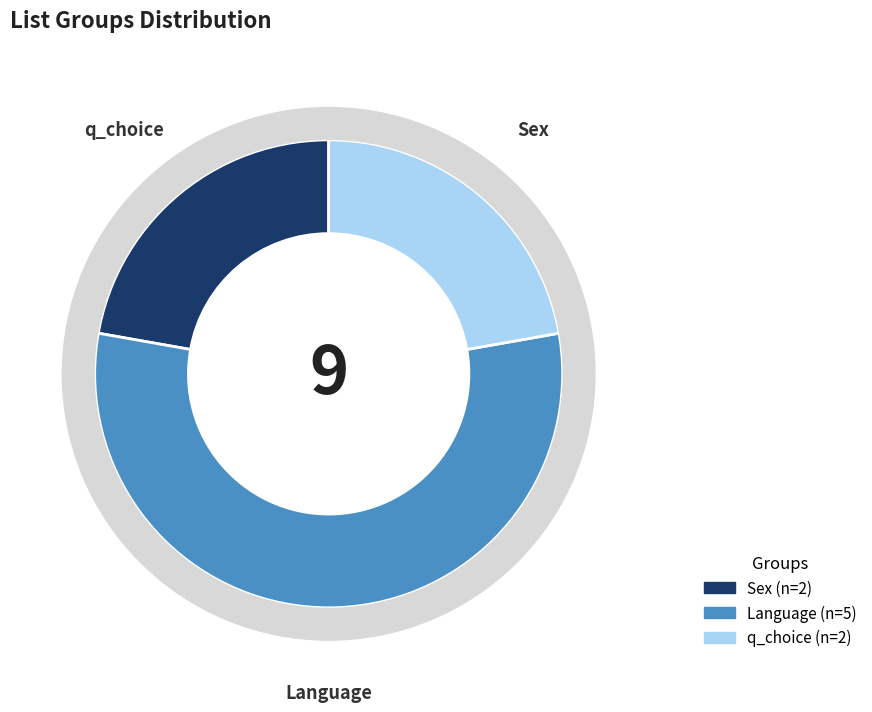

Which category has the smallest portion of the pie?

Sex